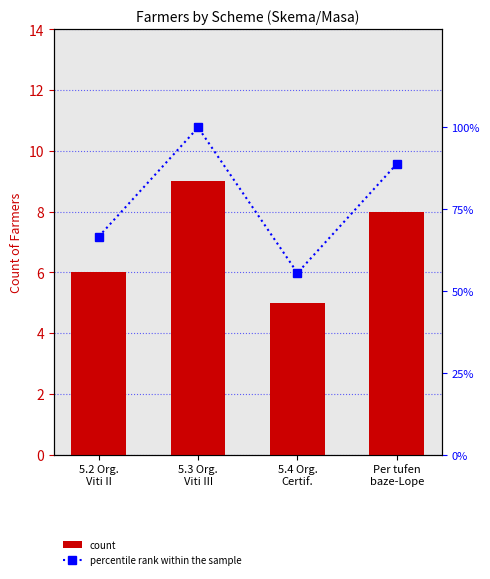

Is the value of percentile rank within the sample at Per tufen
baze-Lope greater than the value of count at 5.4 Org.
Certif.?

Yes